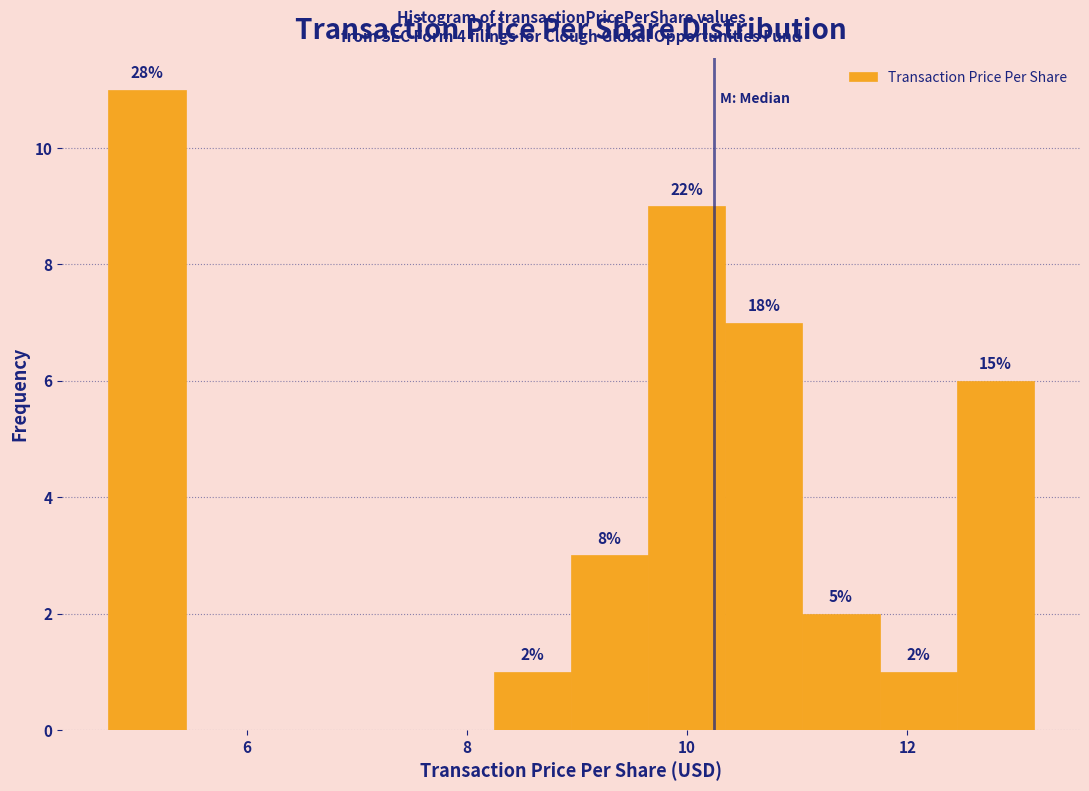

Read against the x-axis, roughly where is the centre of the tallest bar?

5.0